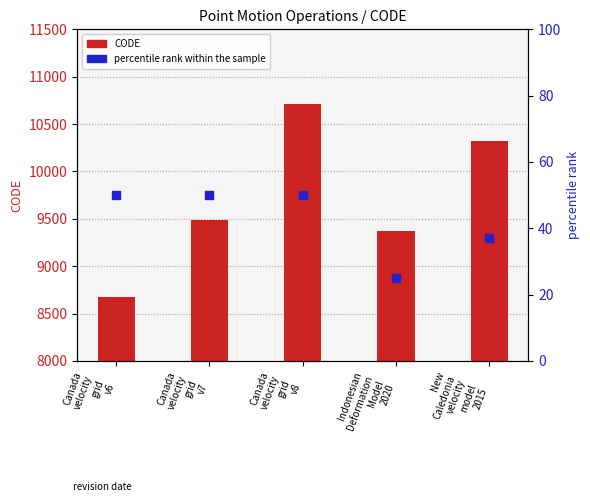

Which series reaches the minimum Y coordinate?

percentile rank within the sample